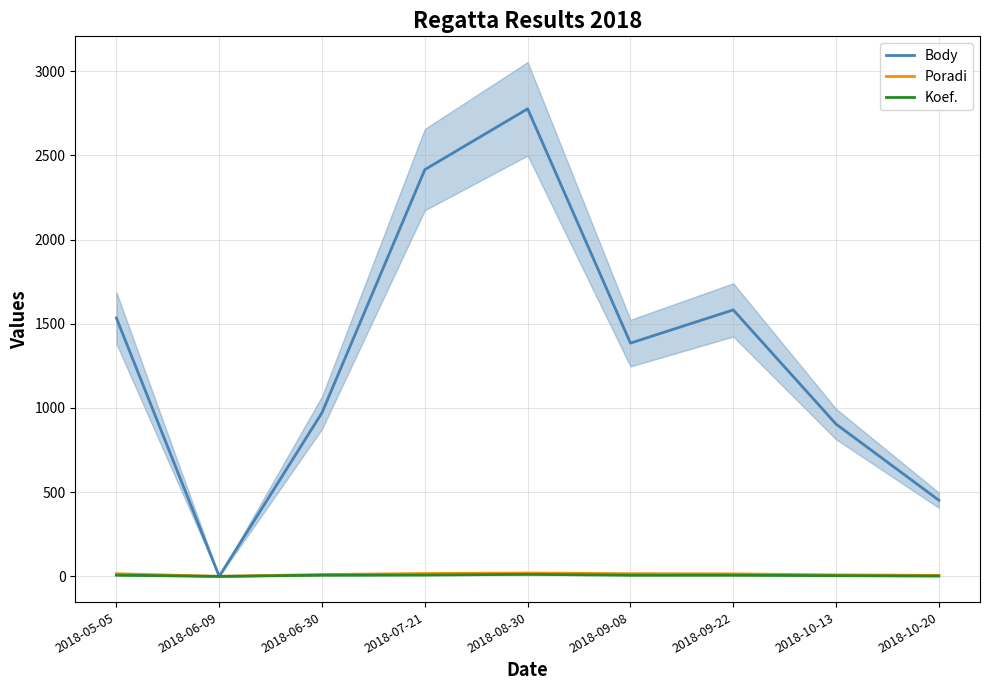

What is the total value across all series at 2018-06-30?

990